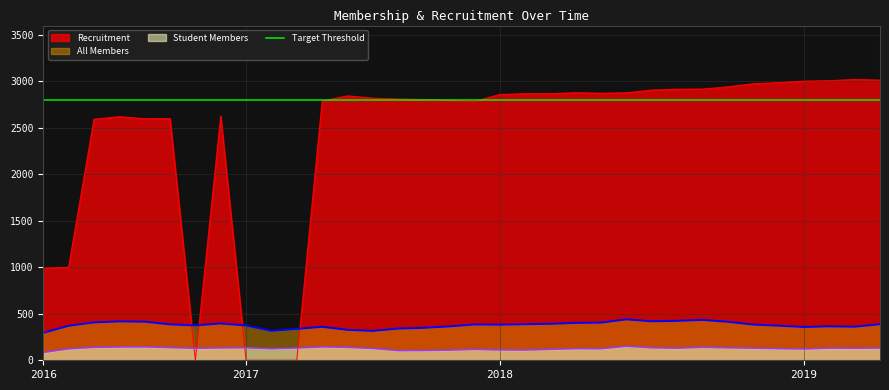

What is the value of the Recruitment point at the 12th from the left?

2788